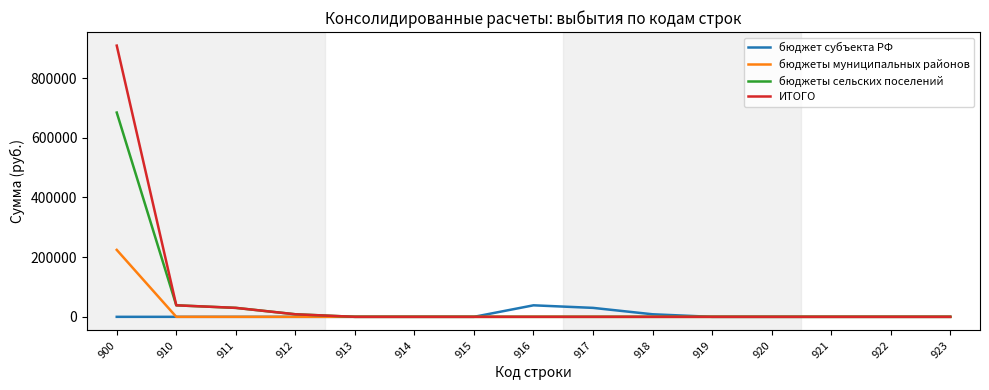

How many series are shown in this chart?

4